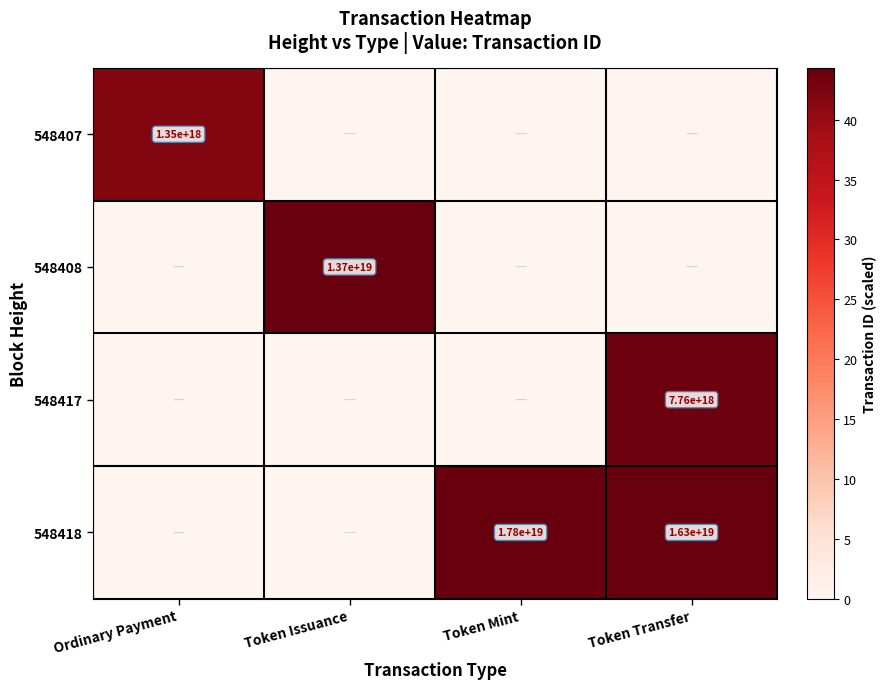

The value of 548417 at Token Transfer is 1605894604146374912. True or false?

False